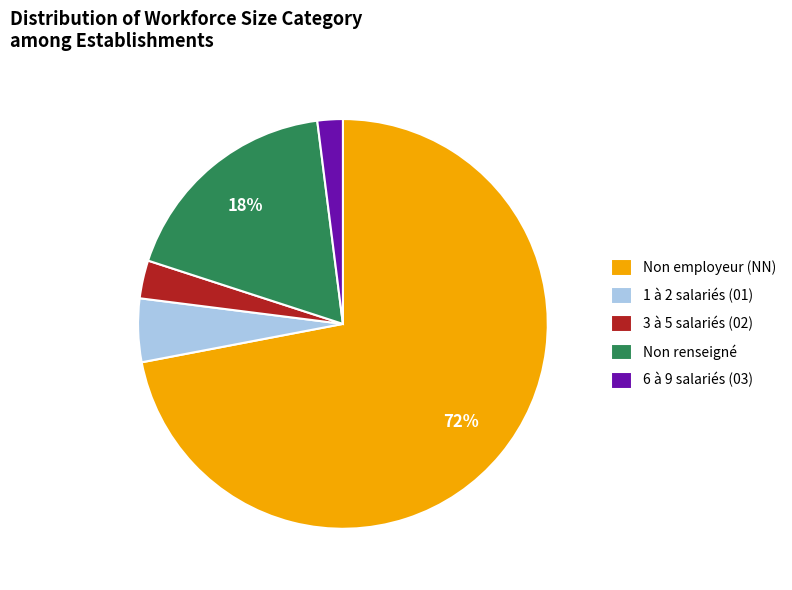

Is there a majority slice in this chart?

Yes